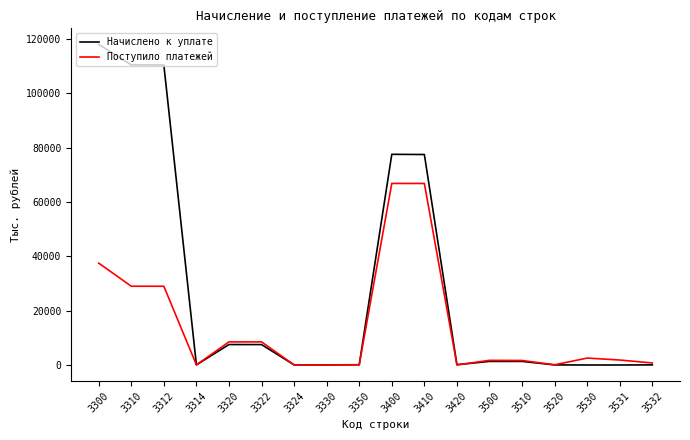

Rank the series by their maximum value, from highest to lowest.

Начислено к уплате, Поступило платежей